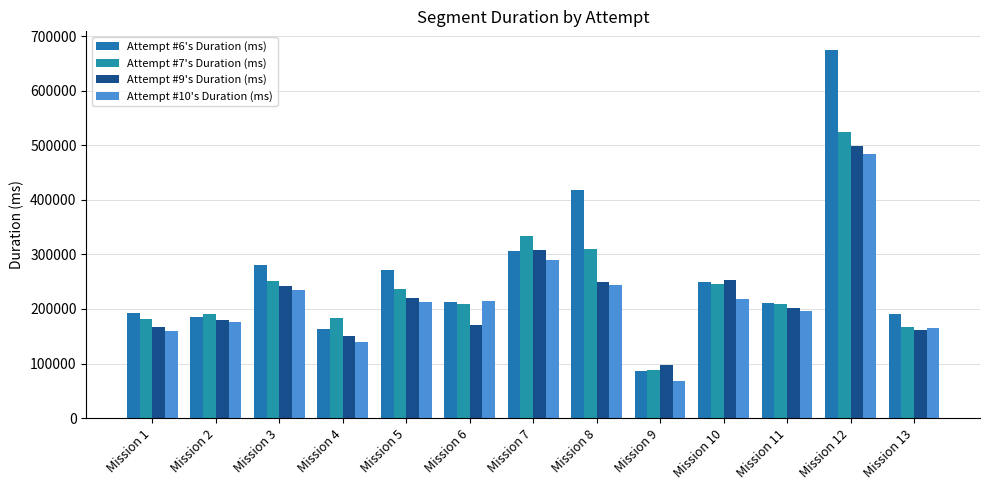

Is the value of Attempt #9's Duration (ms) at Mission 8 greater than the value of Attempt #7's Duration (ms) at Mission 11?

Yes